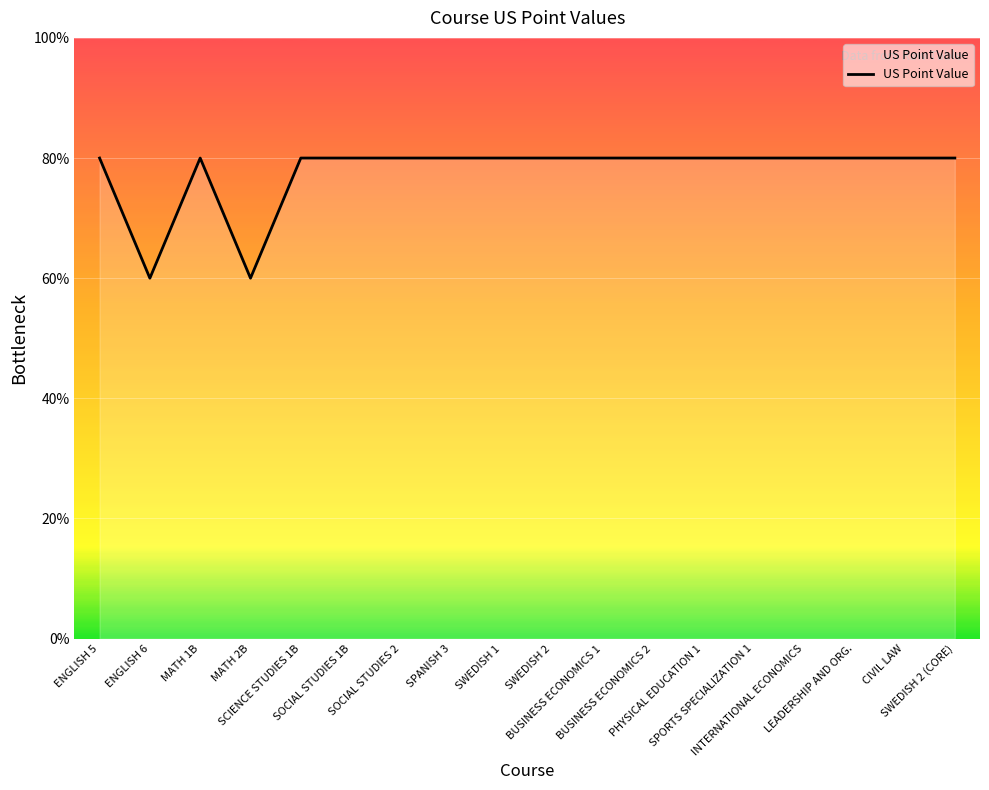

Is this an area chart (filled region under the line)?

Yes